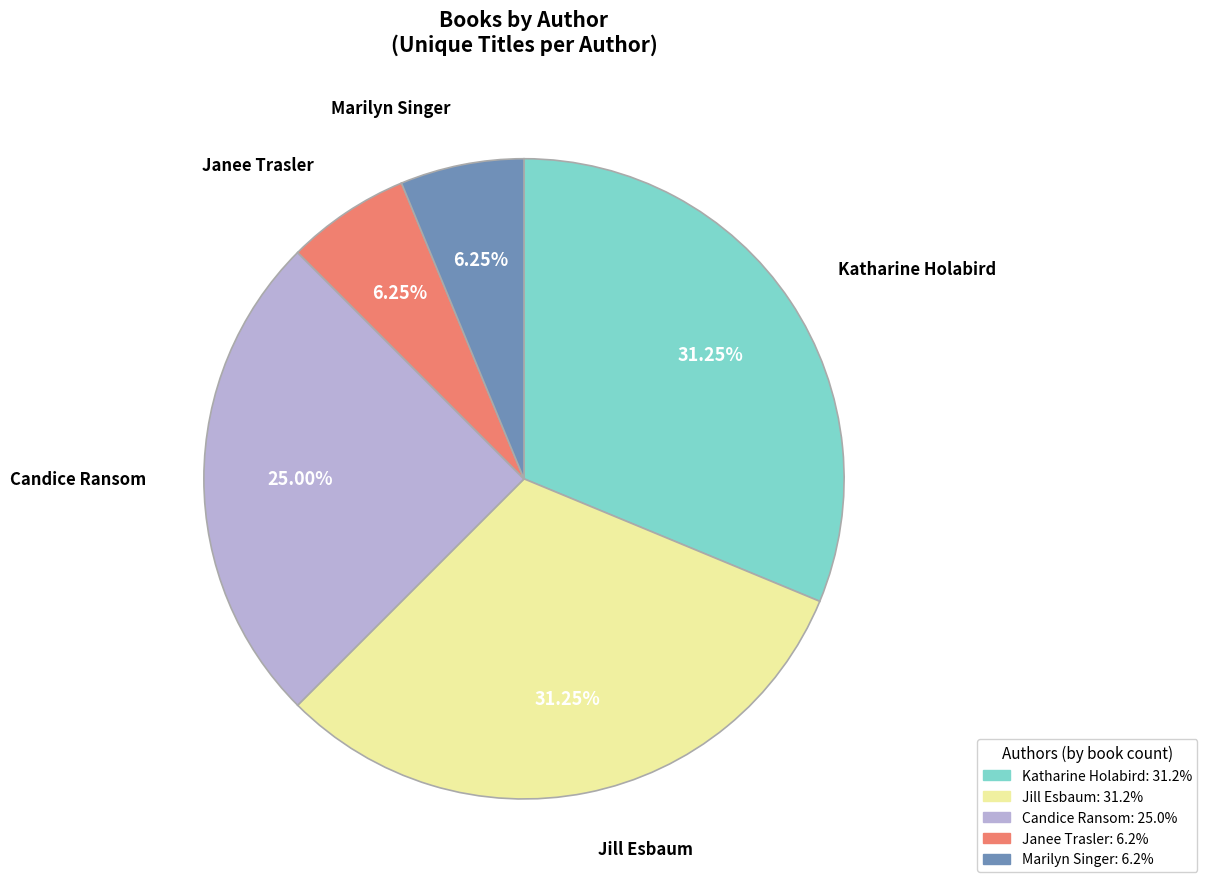

Does any single category account for the majority?

No